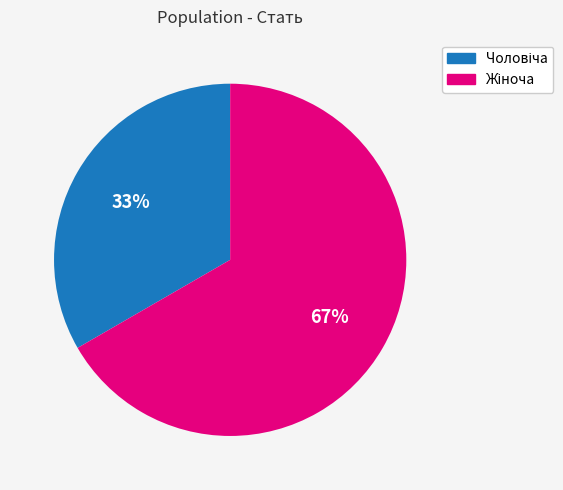

Does any single category account for the majority?

Yes